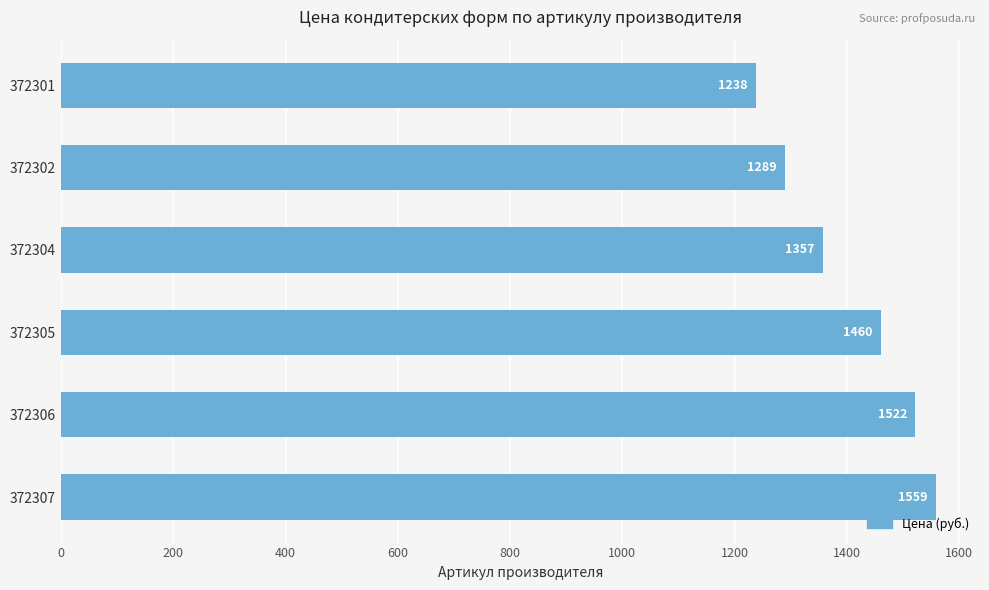

Approximately how many times larger is the value at 372304 compared to 372307?

0.9